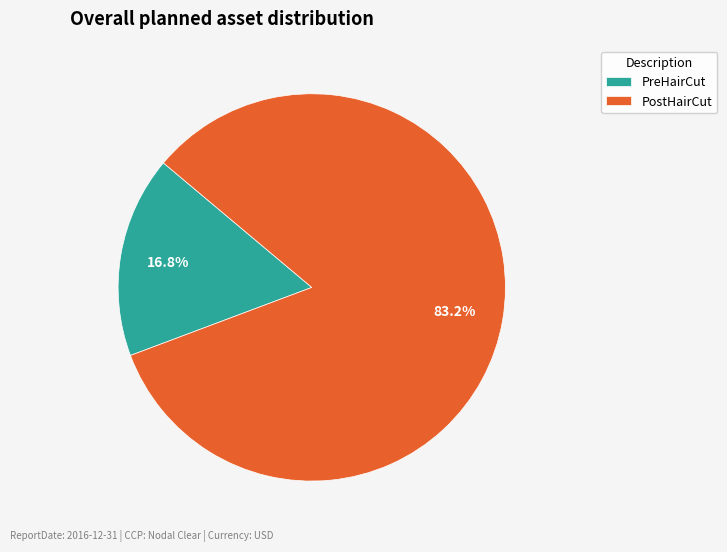

Which slice is the smallest?

PreHairCut